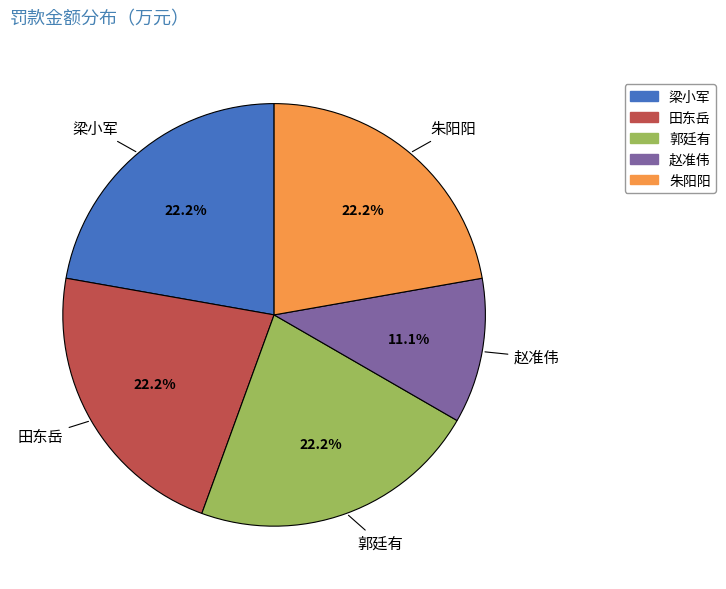

Is it true that 朱阳阳 is 22% of the pie?

True